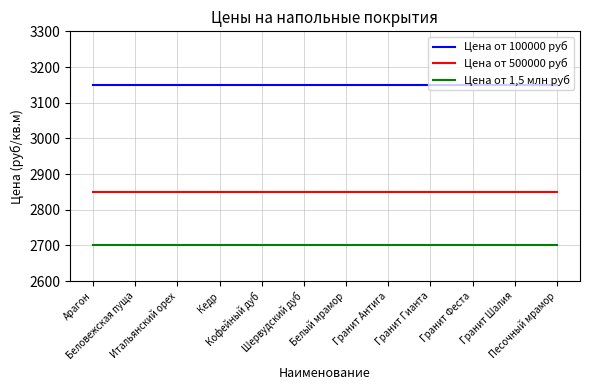

True or false: Цена от 1,5 млн руб and Цена от 500000 руб cross at least once.

False